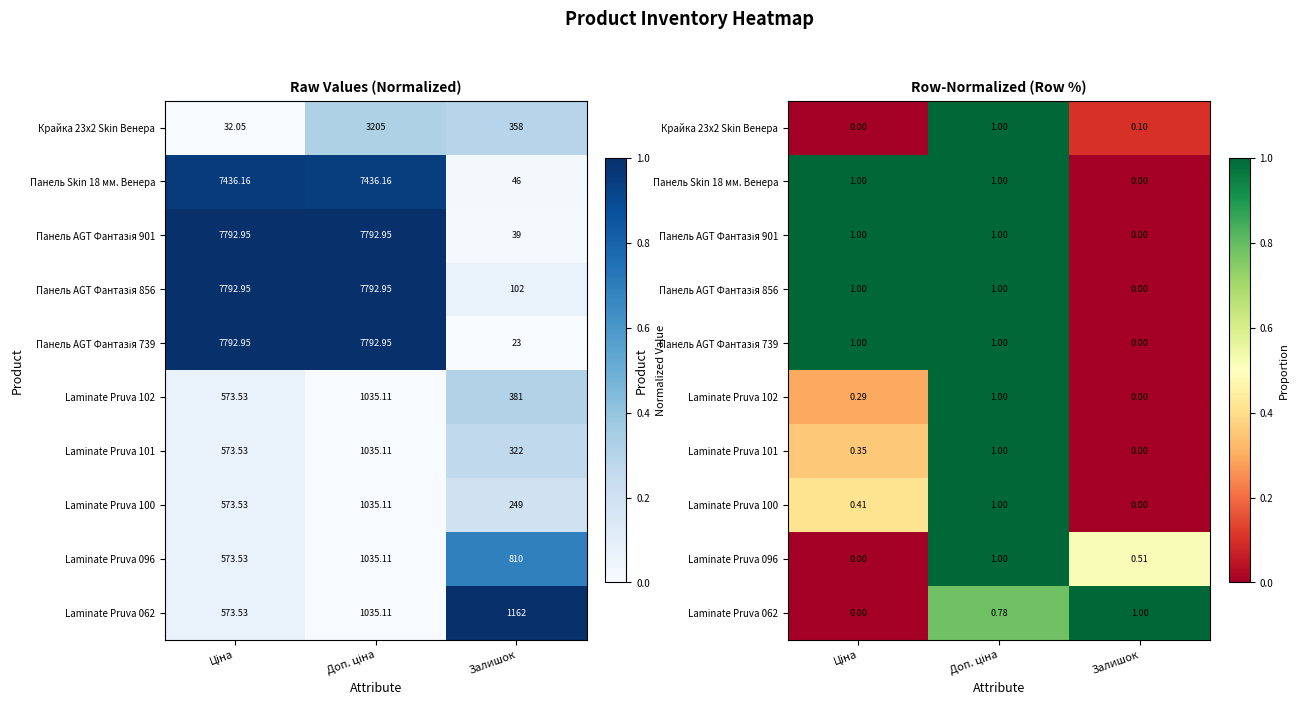

What is the sum of all Панель AGT Фантазія 901 values?

2.0